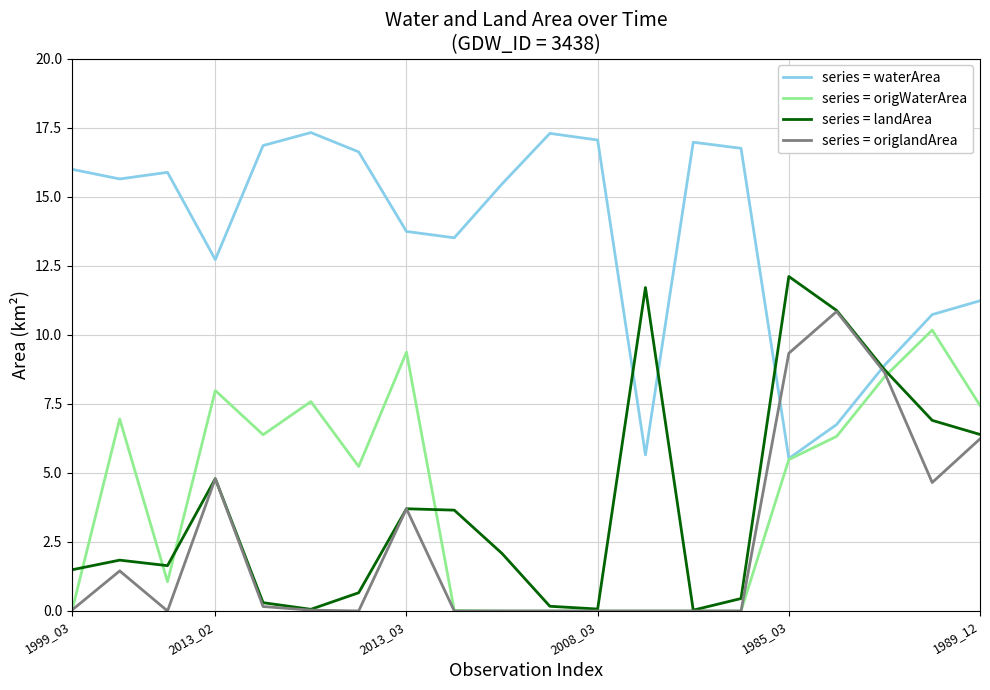

How many distinct data groups are displayed?

4